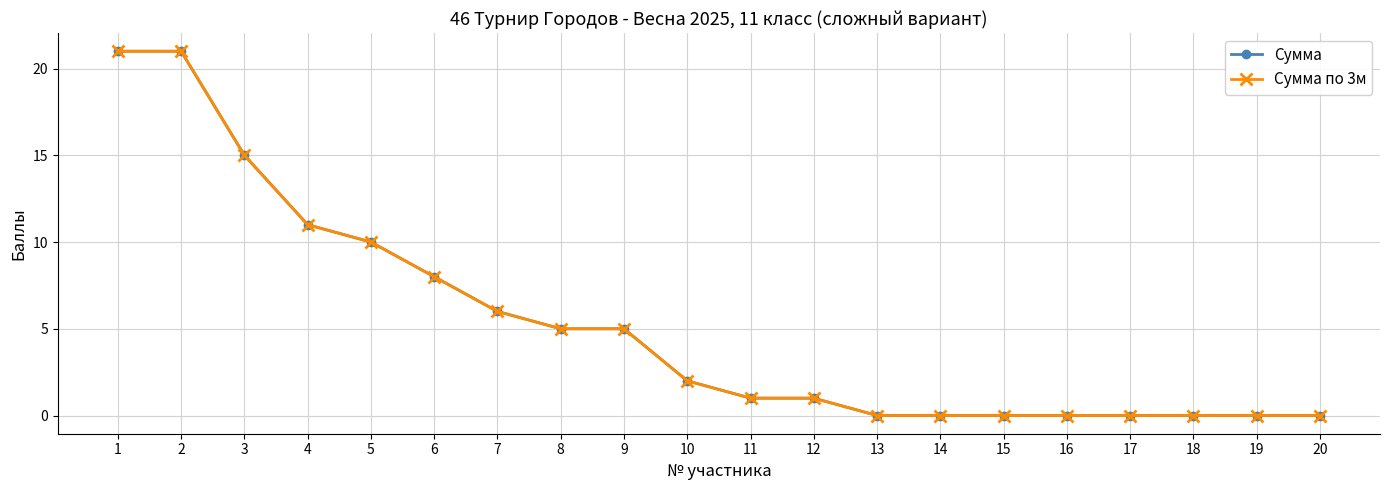

True or false: Сумма has a value of 14 at 13.

False